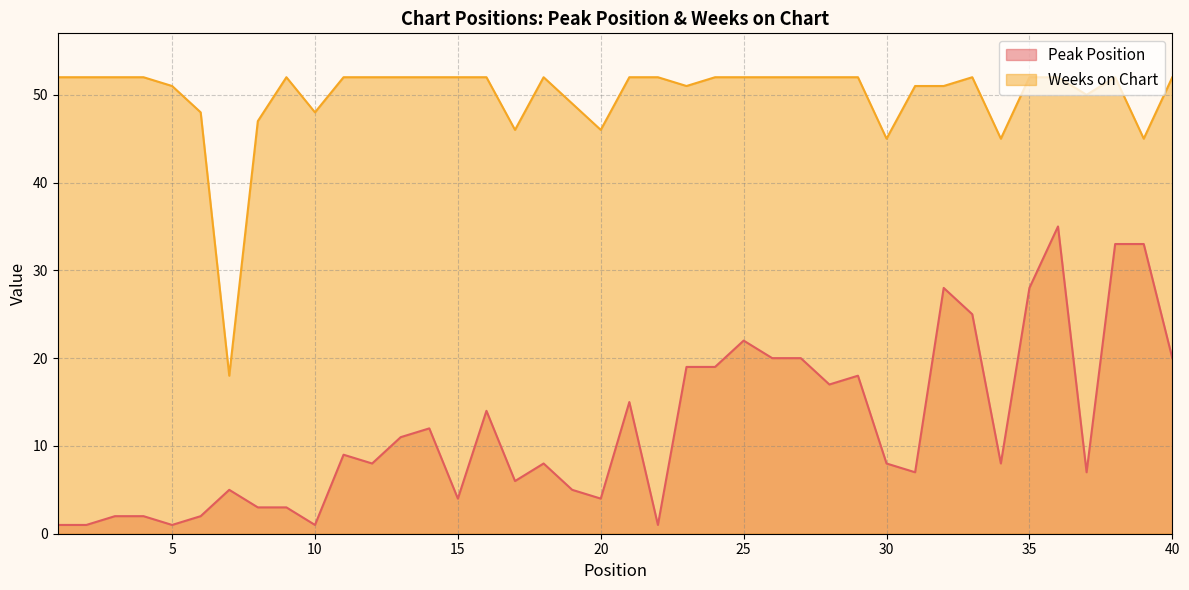

What is the maximum value shown in the chart?

52